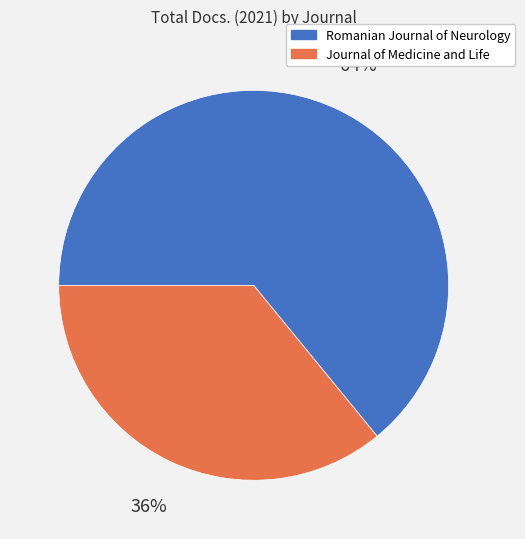

Rank the categories by value from lowest to highest.

Journal of Medicine and Life, Romanian Journal of Neurology